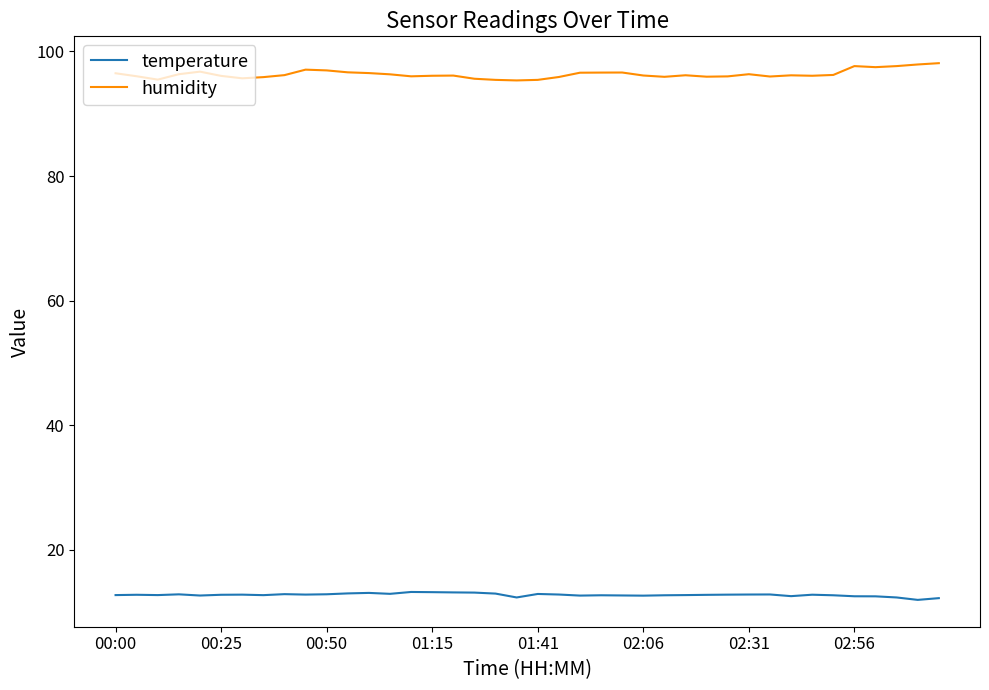

What is the maximum value shown in the chart?

98.1